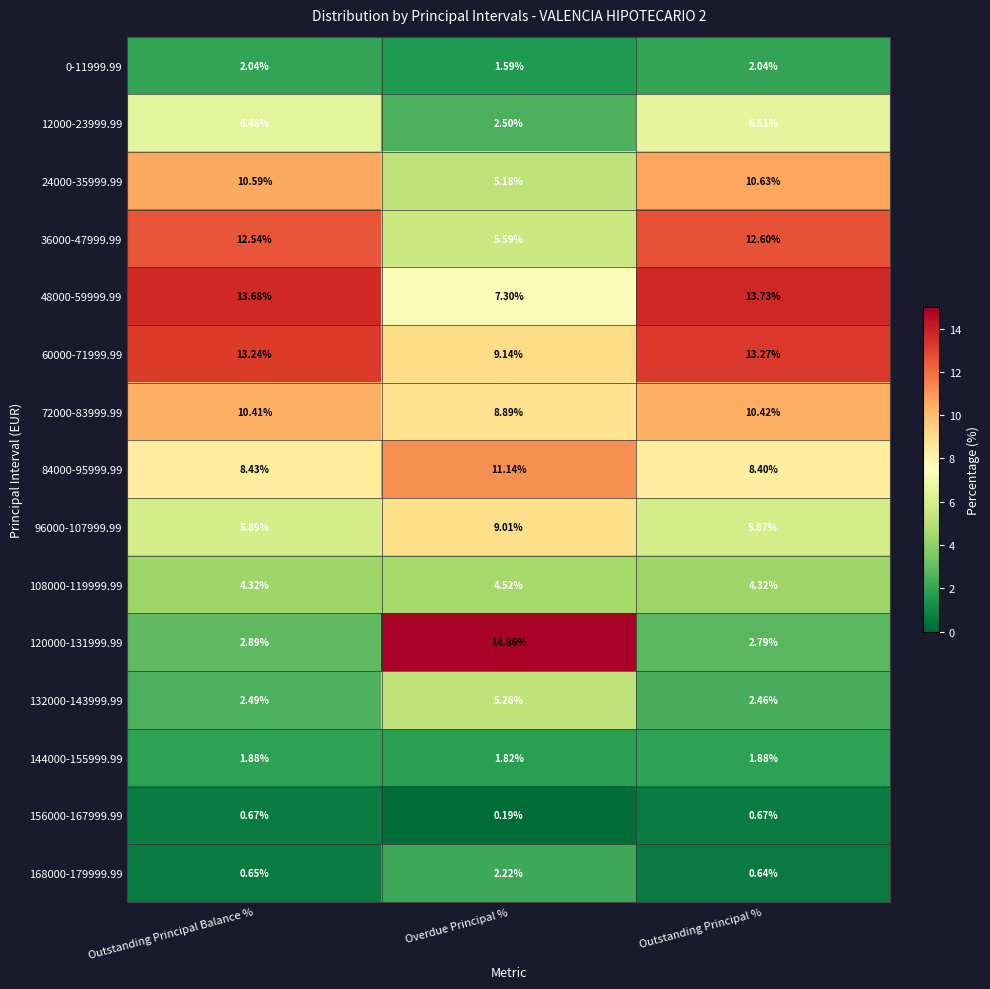

List the labels in order of 24000-35999.99 value, largest first.

Outstanding Principal %, Outstanding Principal Balance %, Overdue Principal %